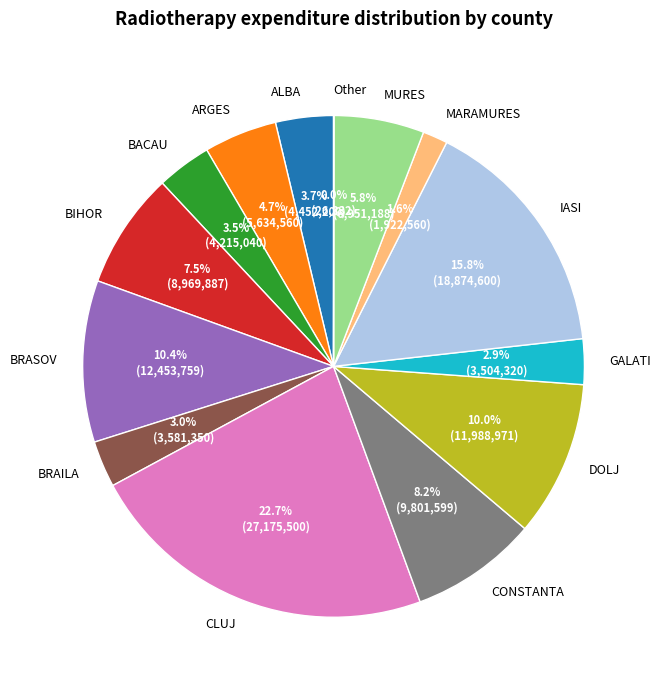

Which slice is the largest?

CLUJ